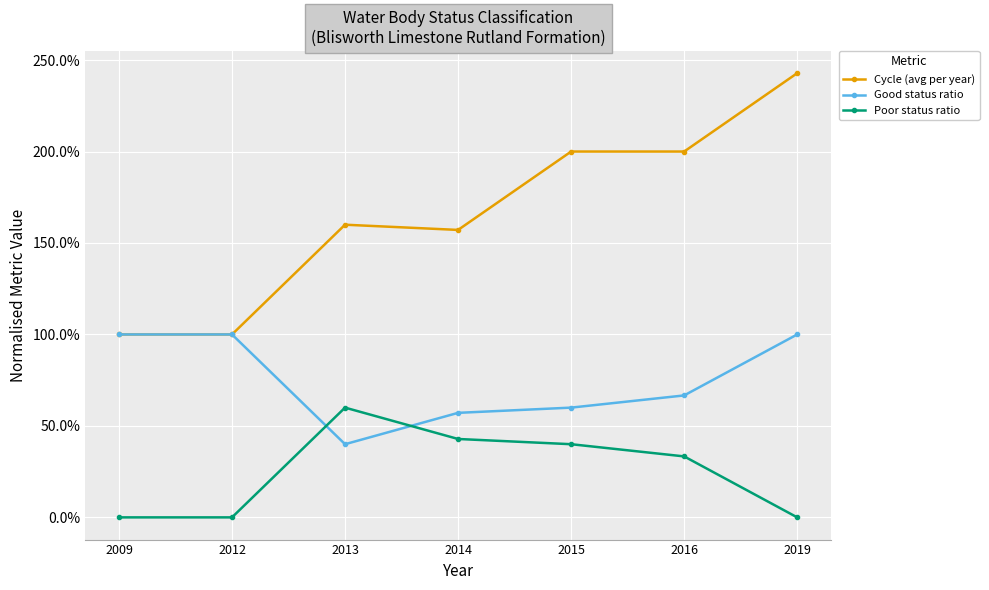

The value of Poor status ratio at 2015 is 0.4. True or false?

True